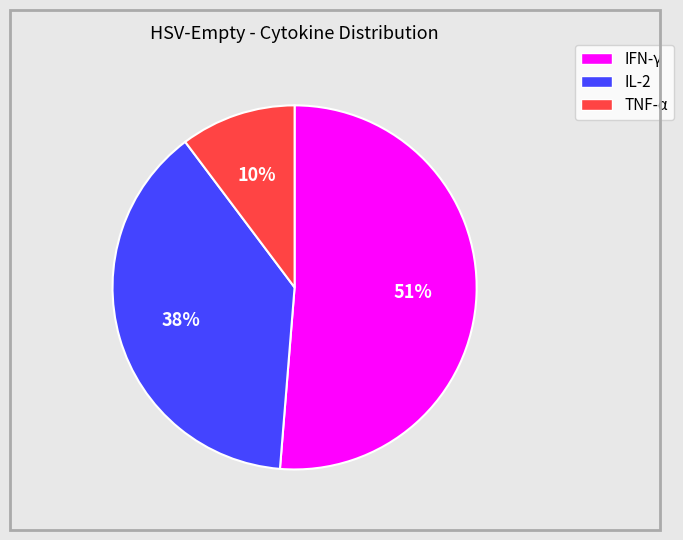

Do IL-2 and IFN-γ together represent more than half of the pie?

Yes